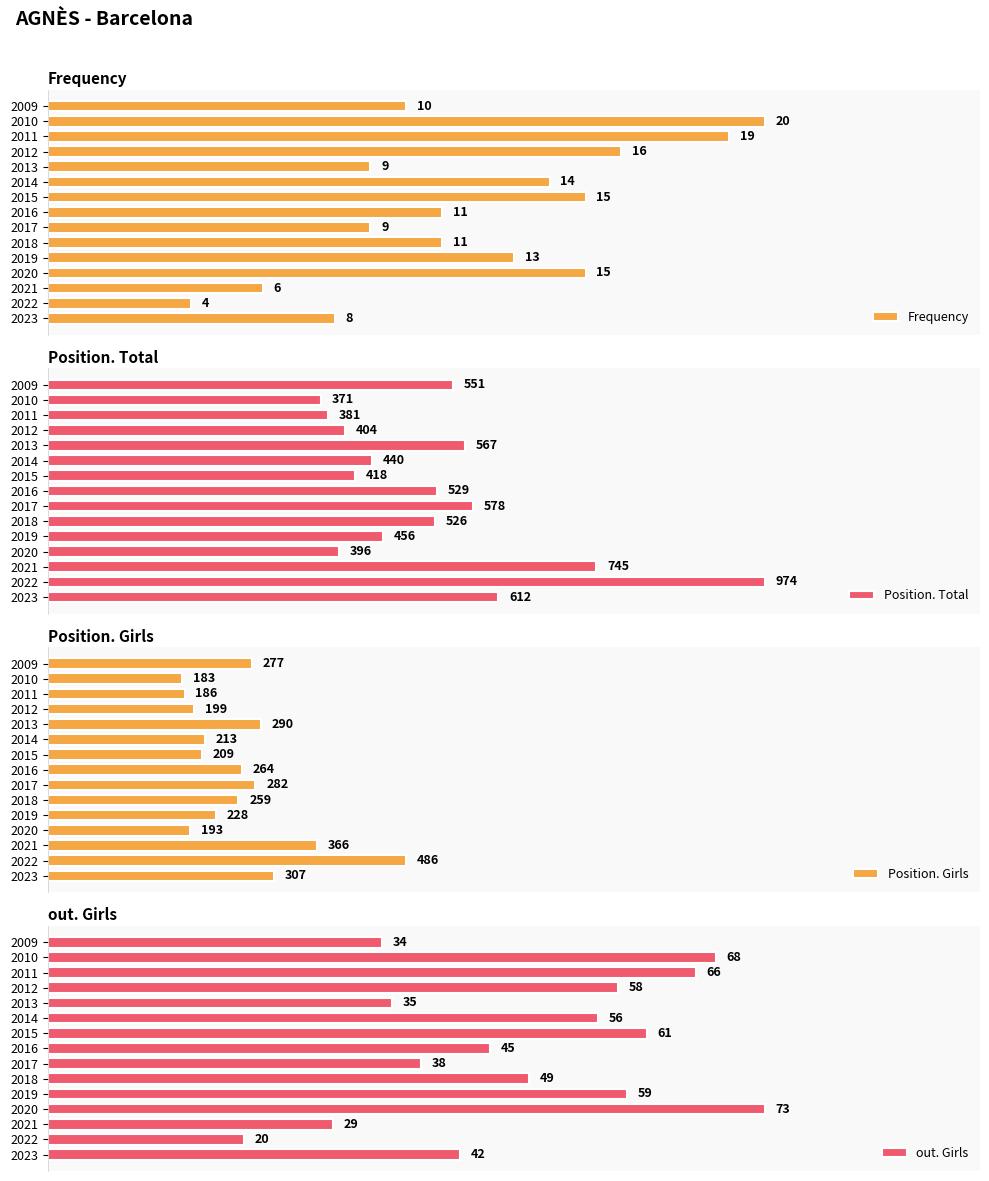

Are the bars grouped side by side (vs. stacked)?

Yes